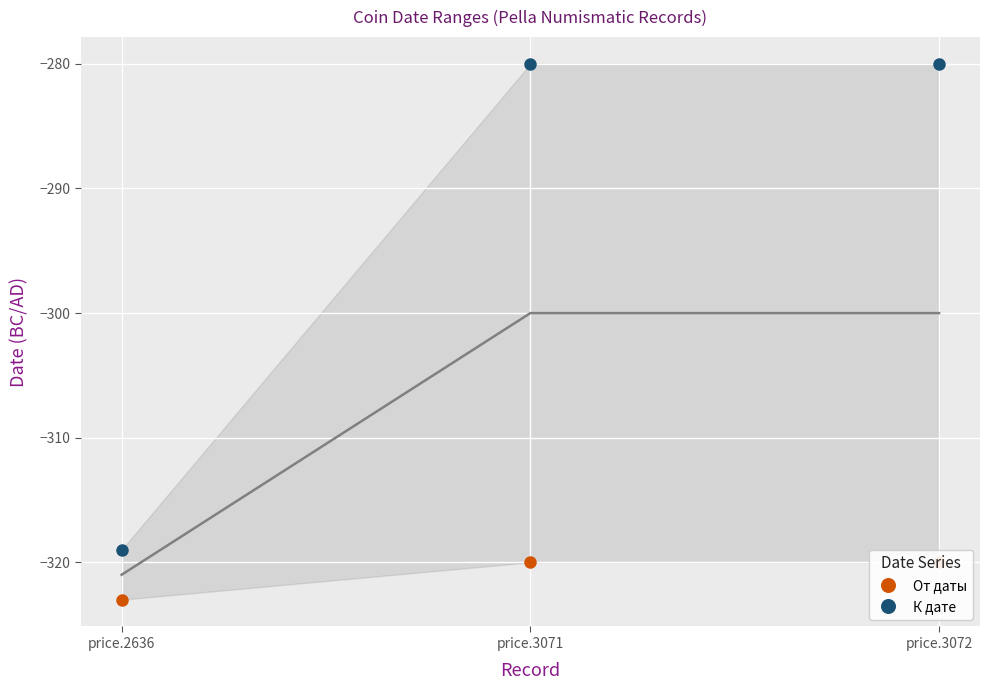

The value of От даты at price.3071 is -104. True or false?

False